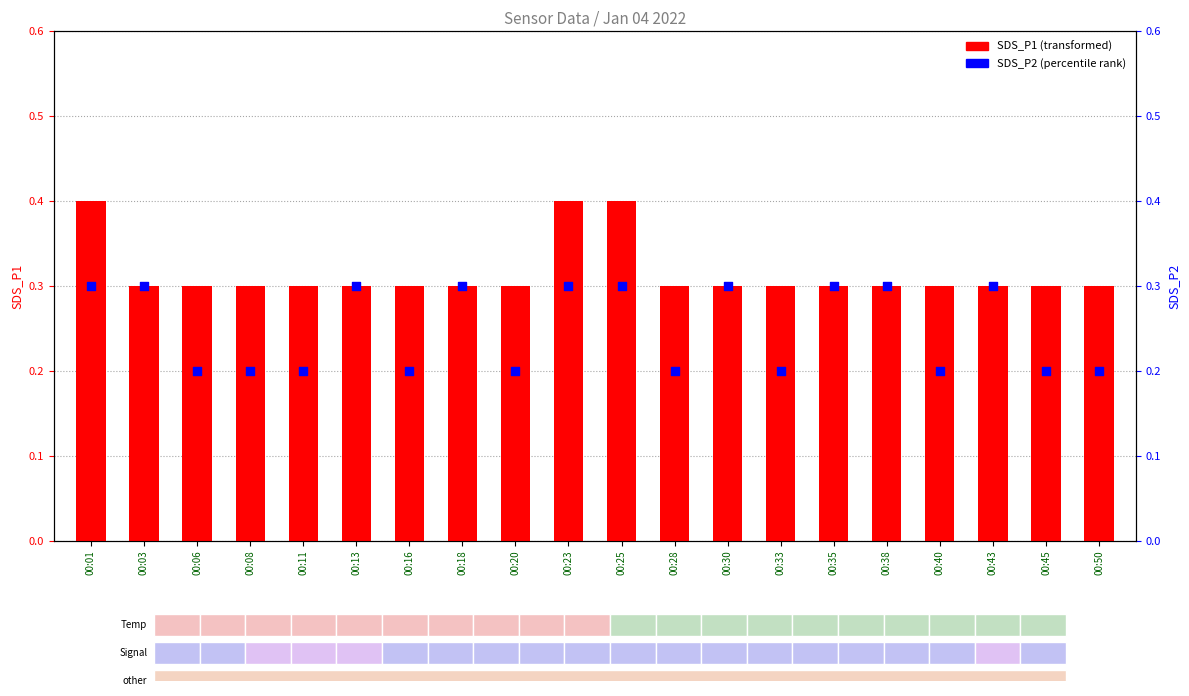

What is the total value across all series at 00:01?

0.7